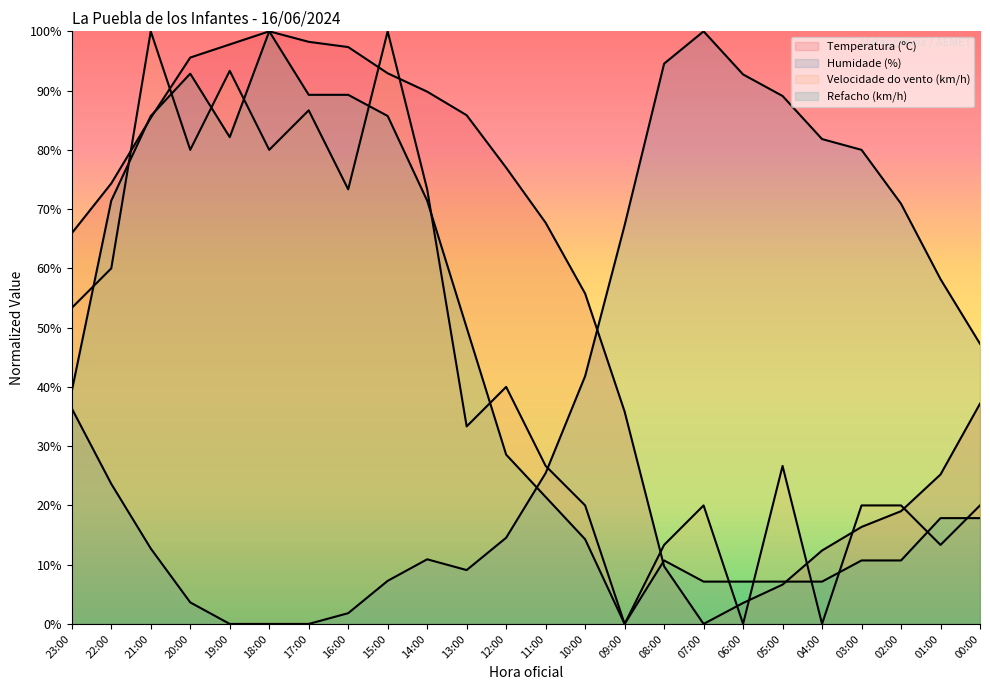

Reading left to right, what are all the values shown in this chart?

Temperatura (ºC): 65.9	74.3	85.4	95.6	97.8	100.0	98.2	97.3	92.9	89.8	85.8	77.0	67.7	55.8	35.8	9.7	0.0	3.5	6.6	12.4	16.4	19.0	25.2	37.2
Humidade (%): 36.4	23.6	12.7	3.6	0.0	0.0	0.0	1.8	7.3	10.9	9.1	14.5	25.5	41.8	67.3	94.5	100.0	92.7	89.1	81.8	80.0	70.9	58.2	47.3
Velocidade do vento (km/h): 53.3	60.0	100.0	80.0	93.3	80.0	86.7	73.3	100.0	73.3	33.3	40.0	26.7	20.0	0.0	13.3	20.0	0.0	26.7	0.0	20.0	20.0	13.3	20.0
Refacho (km/h): 39.3	71.4	85.7	92.9	82.1	100.0	89.3	89.3	85.7	71.4	50.0	28.6	21.4	14.3	0.0	10.7	7.1	7.1	7.1	7.1	10.7	10.7	17.9	17.9